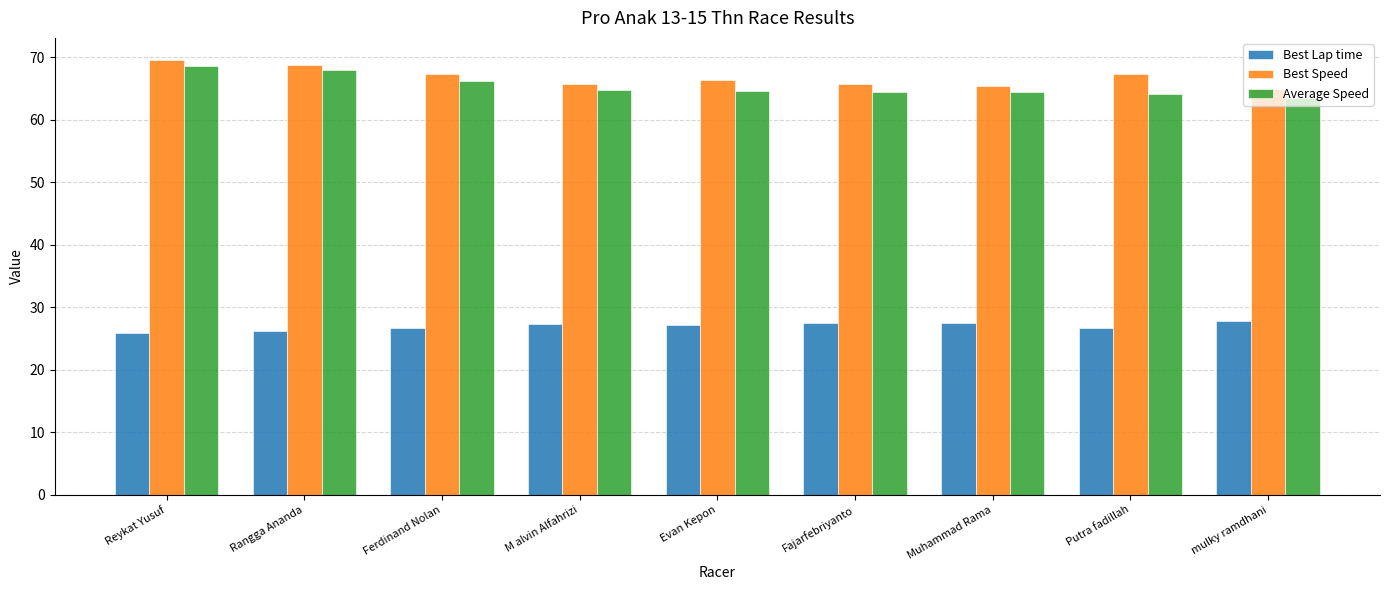

At Fajarfebriyanto, list the series in order from smallest to largest.

Best Lap time, Average Speed, Best Speed